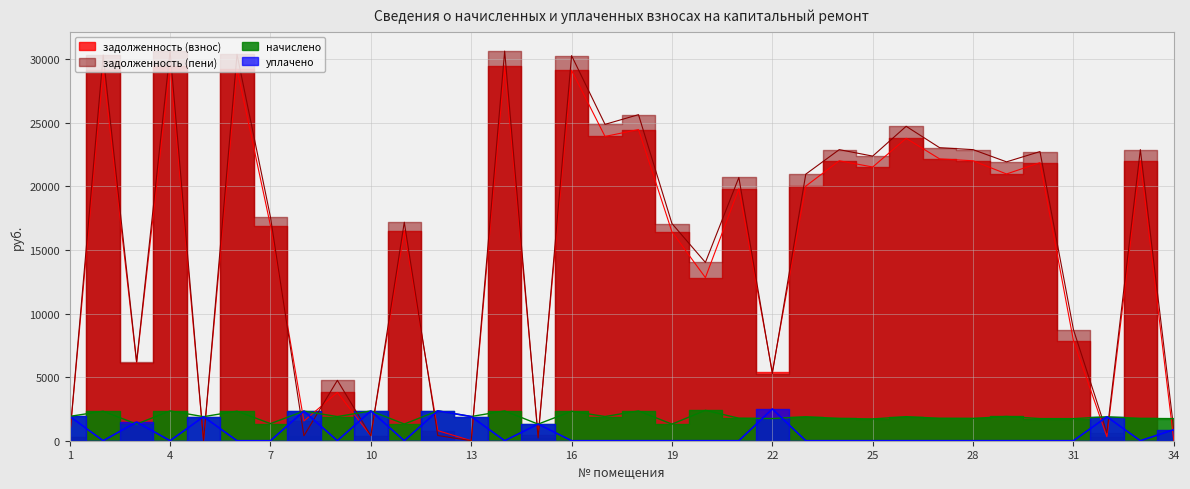

How many values in the начислено series exceed 1891?

17